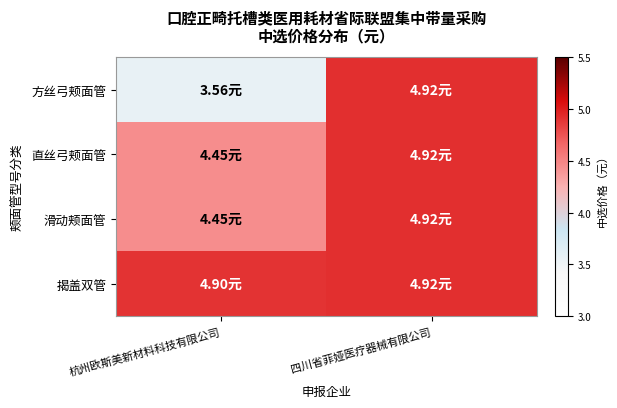

Reading left to right, what are all the values shown in this chart?

方丝弓颊面管: 杭州欧斯美新材料科技有限公司=3.6	四川省菲娅医疗器械有限公司=4.9
直丝弓颊面管: 杭州欧斯美新材料科技有限公司=4.5	四川省菲娅医疗器械有限公司=4.9
滑动颊面管: 杭州欧斯美新材料科技有限公司=4.5	四川省菲娅医疗器械有限公司=4.9
揭盖双管: 杭州欧斯美新材料科技有限公司=4.9	四川省菲娅医疗器械有限公司=4.9